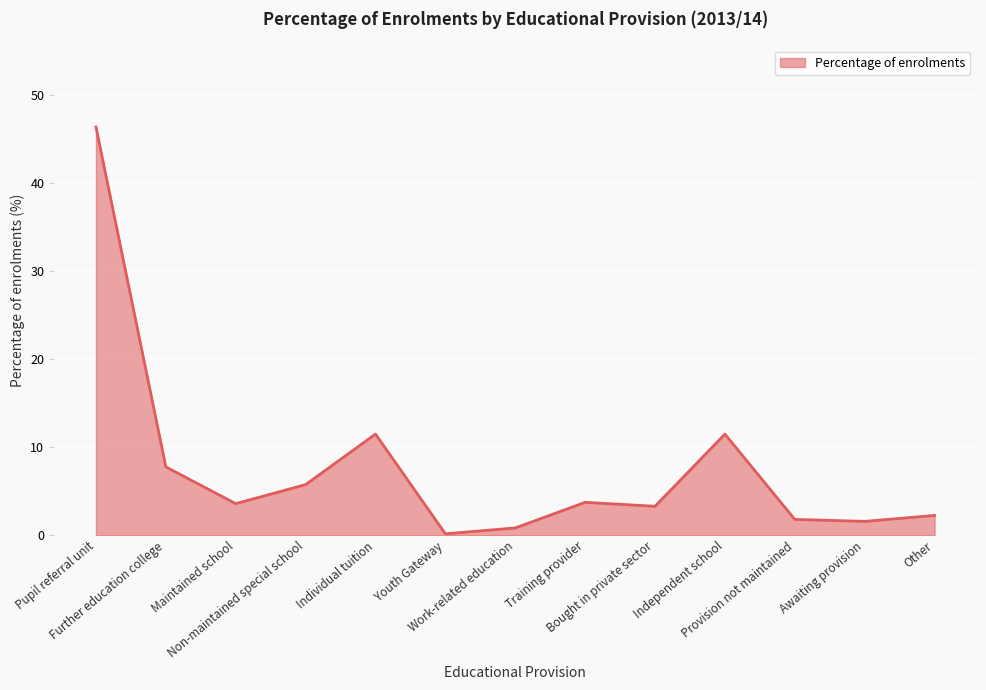

What is the average value?

7.7